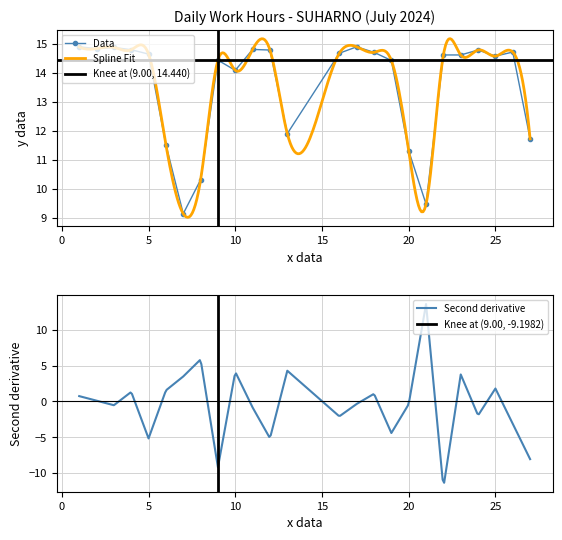

What is the minimum value for Data?

9.2